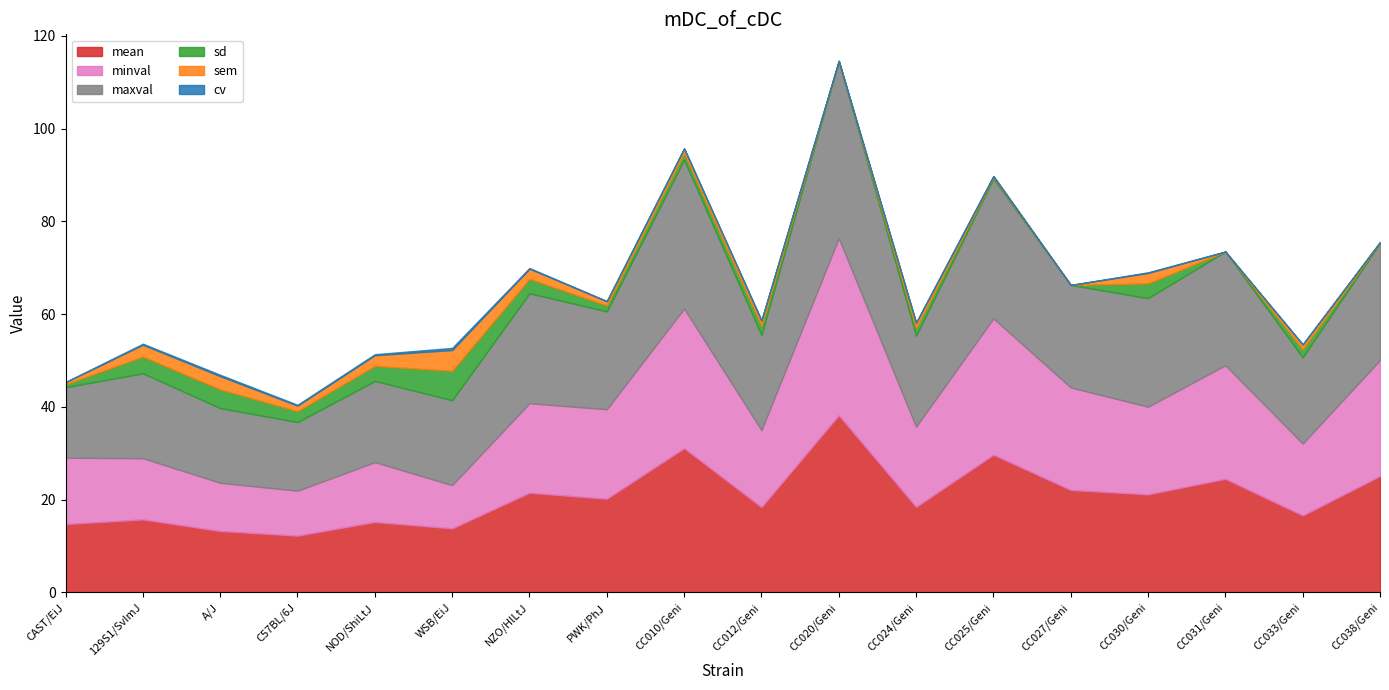

Reading left to right, what are all the values shown in this chart?

mean: CAST/EiJ=14.8	129S1/SvImJ=15.8	A/J=13.2	C57BL/6J=12.2	NOD/ShiLtJ=15.2	WSB/EiJ=13.8	NZO/HlLtJ=21.5	PWK/PhJ=20.2	CC010/Geni=31.1	CC012/Geni=18.4	CC020/Geni=38.2	CC024/Geni=18.4	CC025/Geni=29.7	CC027/Geni=22.1	CC030/Geni=21.1	CC031/Geni=24.5	CC033/Geni=16.6	CC038/Geni=25.1
minval: CAST/EiJ=14.3	129S1/SvImJ=13.2	A/J=10.4	C57BL/6J=9.7	NOD/ShiLtJ=12.9	WSB/EiJ=9.3	NZO/HlLtJ=19.3	PWK/PhJ=19.3	CC010/Geni=30.1	CC012/Geni=16.6	CC020/Geni=38.2	CC024/Geni=17.3	CC025/Geni=29.4	CC027/Geni=22.1	CC030/Geni=18.9	CC031/Geni=24.5	CC033/Geni=15.5	CC038/Geni=25.0
maxval: CAST/EiJ=15.2	129S1/SvImJ=18.3	A/J=16.1	C57BL/6J=14.8	NOD/ShiLtJ=17.5	WSB/EiJ=18.3	NZO/HlLtJ=23.7	PWK/PhJ=21.1	CC010/Geni=32.1	CC012/Geni=20.5	CC020/Geni=38.2	CC024/Geni=19.6	CC025/Geni=30.1	CC027/Geni=22.1	CC030/Geni=23.4	CC031/Geni=24.5	CC033/Geni=18.6	CC038/Geni=25.2
sd: CAST/EiJ=0.6	129S1/SvImJ=3.6	A/J=4.0	C57BL/6J=2.4	NOD/ShiLtJ=3.3	WSB/EiJ=6.3	NZO/HlLtJ=3.1	PWK/PhJ=1.3	CC010/Geni=1.4	CC012/Geni=2.0	CC020/Geni=0.0	CC024/Geni=1.6	CC025/Geni=0.4	CC027/Geni=0.0	CC030/Geni=3.2	CC031/Geni=0.0	CC033/Geni=1.7	CC038/Geni=0.1
sem: CAST/EiJ=0.5	129S1/SvImJ=2.5	A/J=2.9	C57BL/6J=1.2	NOD/ShiLtJ=2.3	WSB/EiJ=4.5	NZO/HlLtJ=2.2	PWK/PhJ=0.9	CC010/Geni=1.0	CC012/Geni=1.1	CC020/Geni=0.0	CC024/Geni=1.1	CC025/Geni=0.2	CC027/Geni=0.0	CC030/Geni=2.2	CC031/Geni=0.0	CC033/Geni=1.0	CC038/Geni=0.1
cv: CAST/EiJ=0.0	129S1/SvImJ=0.2	A/J=0.3	C57BL/6J=0.2	NOD/ShiLtJ=0.2	WSB/EiJ=0.5	NZO/HlLtJ=0.1	PWK/PhJ=0.1	CC010/Geni=0.0	CC012/Geni=0.1	CC020/Geni=0.0	CC024/Geni=0.1	CC025/Geni=0.0	CC027/Geni=0.0	CC030/Geni=0.2	CC031/Geni=0.0	CC033/Geni=0.1	CC038/Geni=0.0